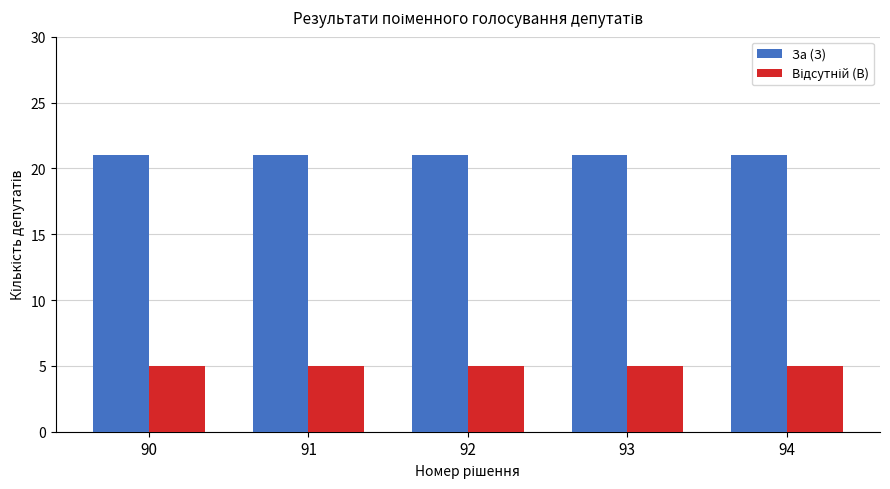

The value of За (З) at 93 is 21. True or false?

True